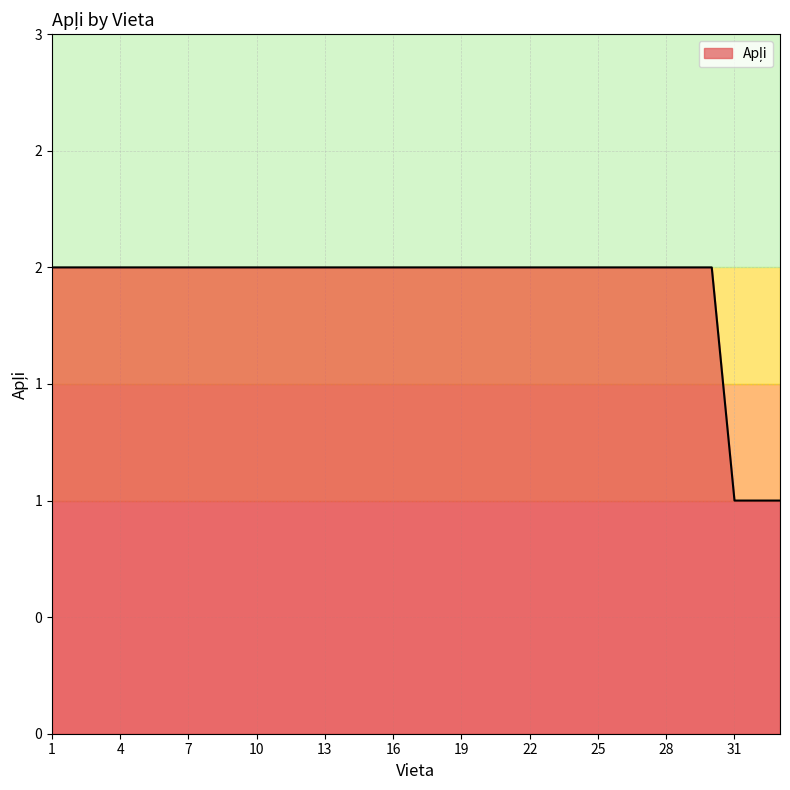

Reading left to right, what are all the values shown in this chart?

2	2	2	2	2	2	2	2	2	2	2	2	2	2	2	2	2	2	2	2	2	2	2	2	2	2	2	2	2	2	1	1	1